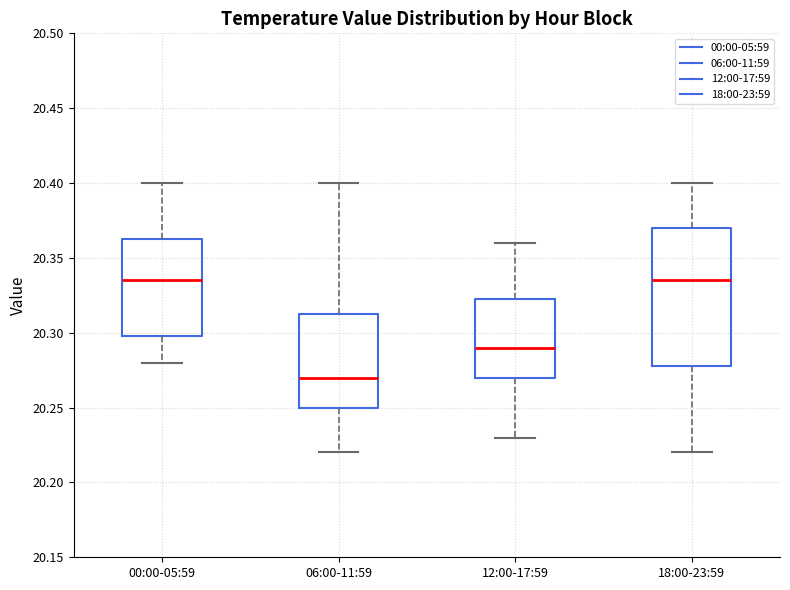

Reading left to right, transcribe this box plot: for each box, give where its median line is, the range the box spans, and where its two whiskers end, as read against the y-axis. The values are not printed on the chart, so give them approximately, as read against the axis.

00:00-05:59: median 20.335, box 20.300 to 20.365, whiskers 20.280 to 20.400
06:00-11:59: median 20.270, box 20.250 to 20.315, whiskers 20.220 to 20.400
12:00-17:59: median 20.290, box 20.270 to 20.325, whiskers 20.230 to 20.360
18:00-23:59: median 20.335, box 20.280 to 20.370, whiskers 20.220 to 20.400